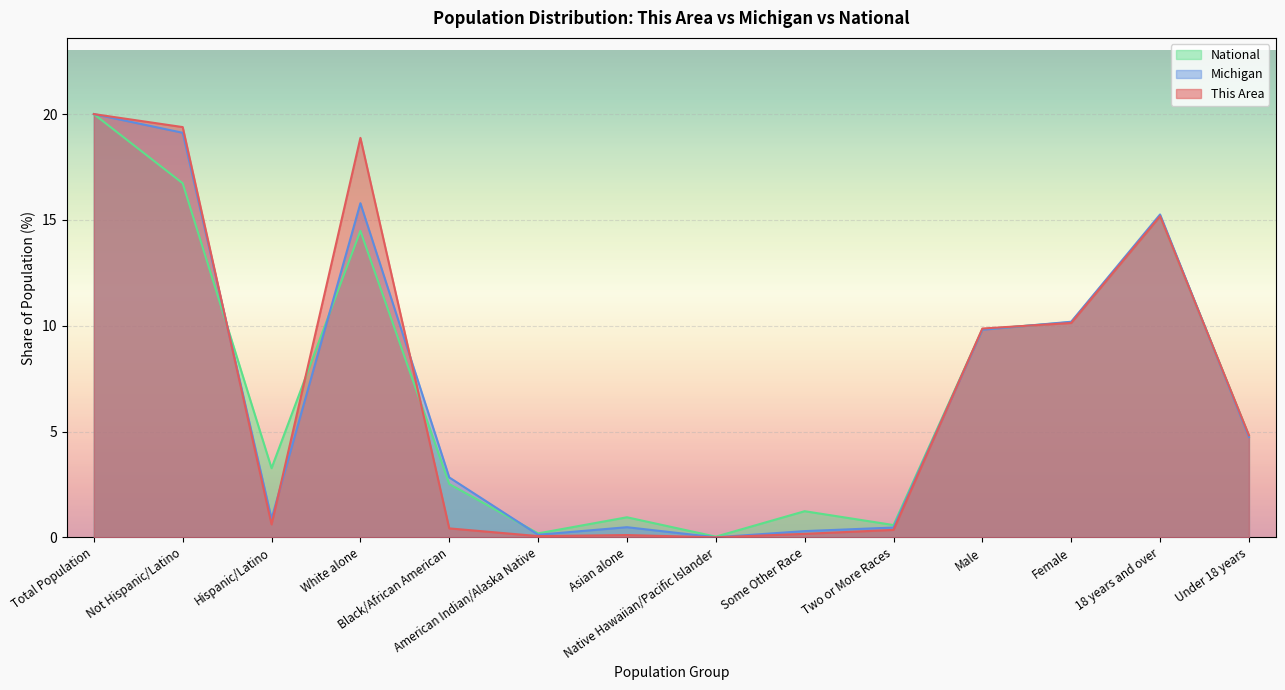

How many lines are shown in the chart?

3